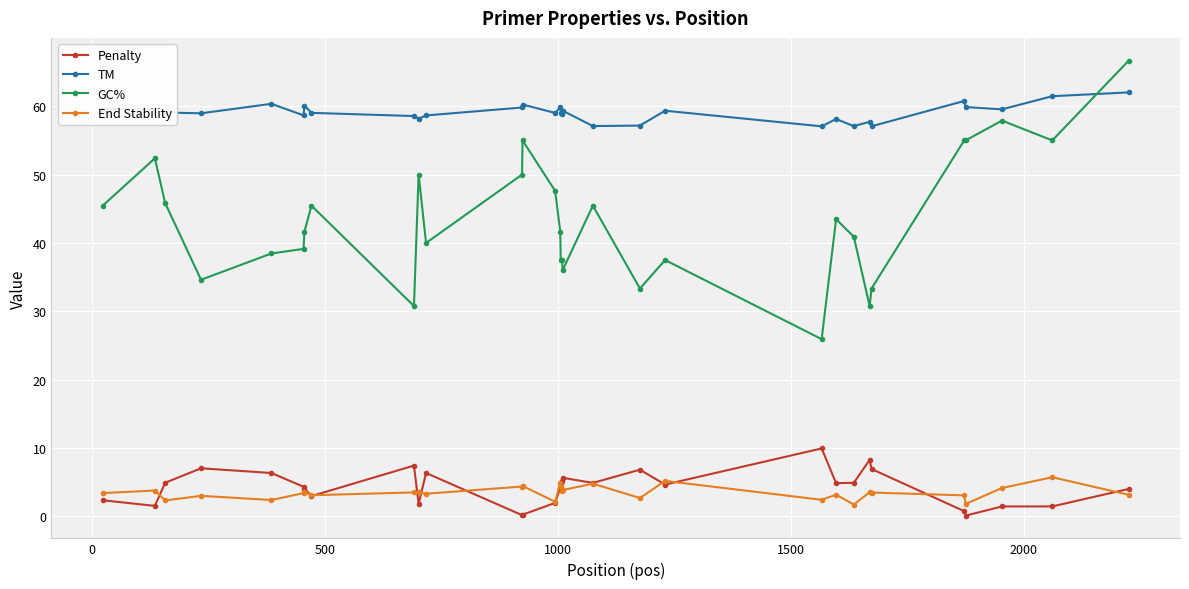

Which series has the largest range (max minus min)?

GC%